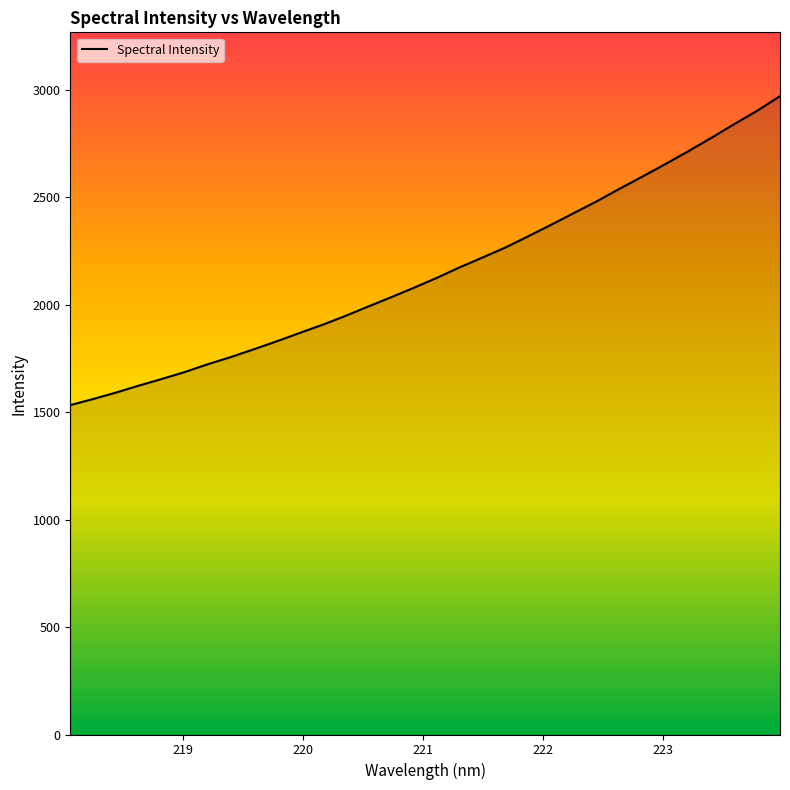

Count the number of data series in this chart.

1